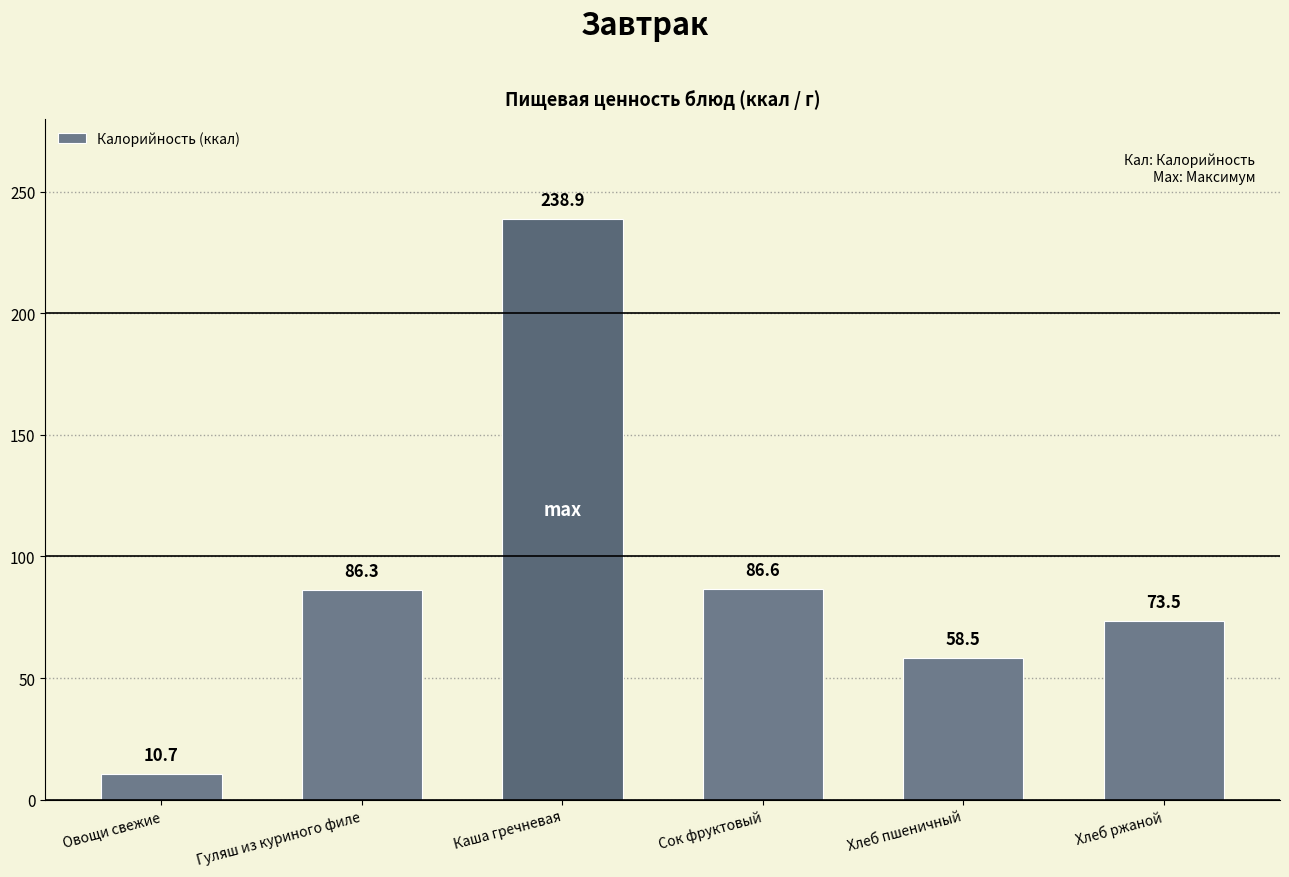

The value at Каша гречневая is 151.2. True or false?

False